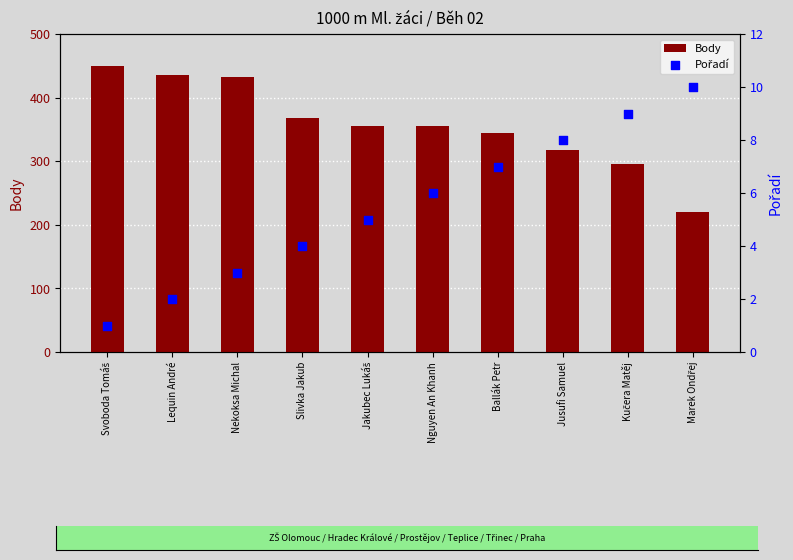

Which series reaches the maximum Y coordinate?

Body